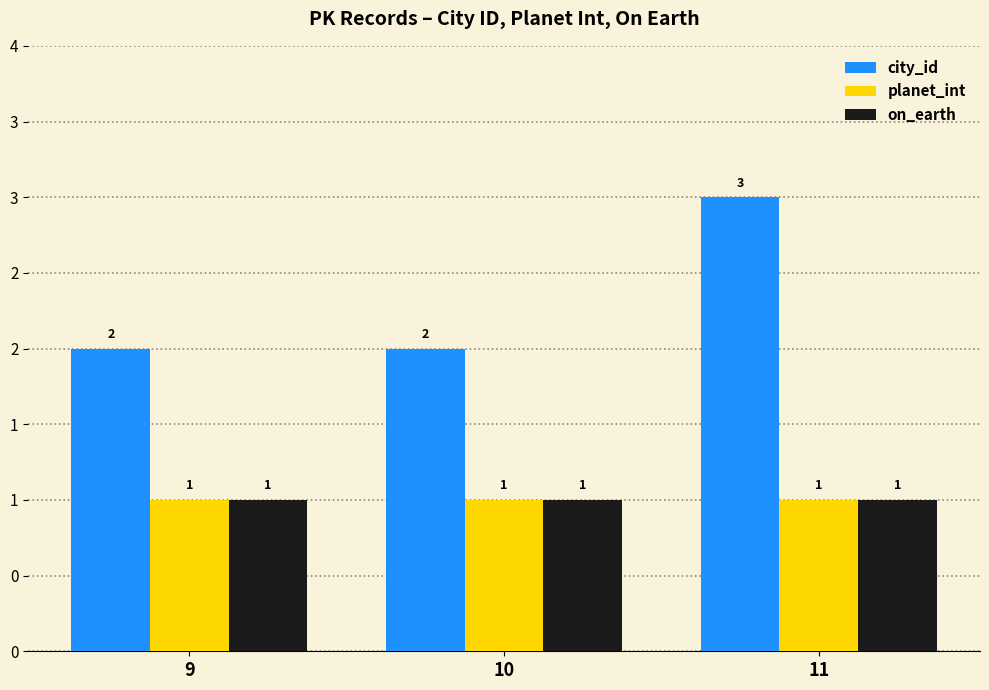

What is the lowest value of the planet_int series?

1